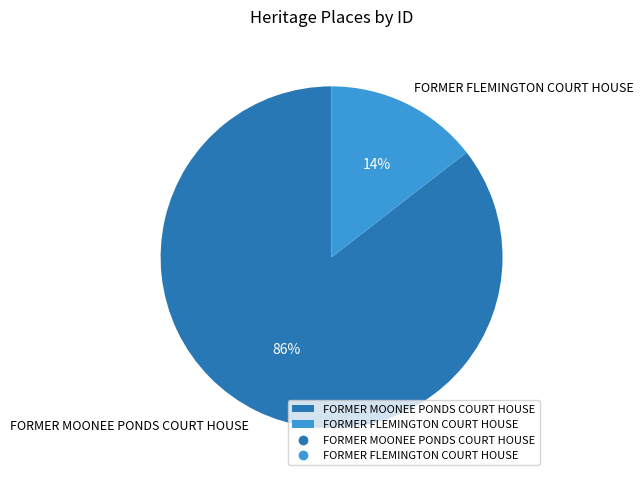

Combined, do FORMER MOONEE PONDS COURT HOUSE and FORMER FLEMINGTON COURT HOUSE account for over 50%?

Yes